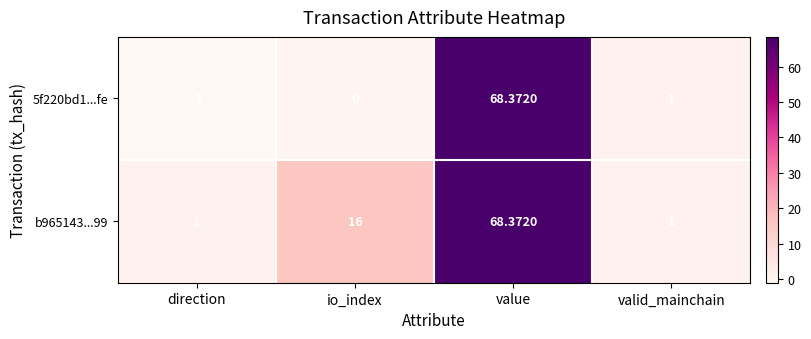

Which series has the largest total across all categories?

b965143...99